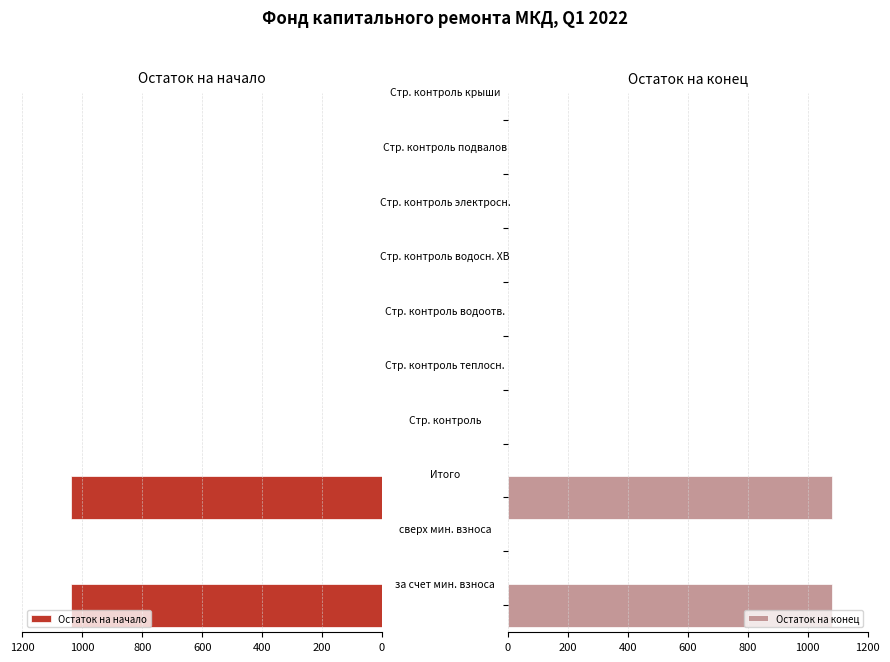

How many values in the Остаток на начало series exceed 0?

2